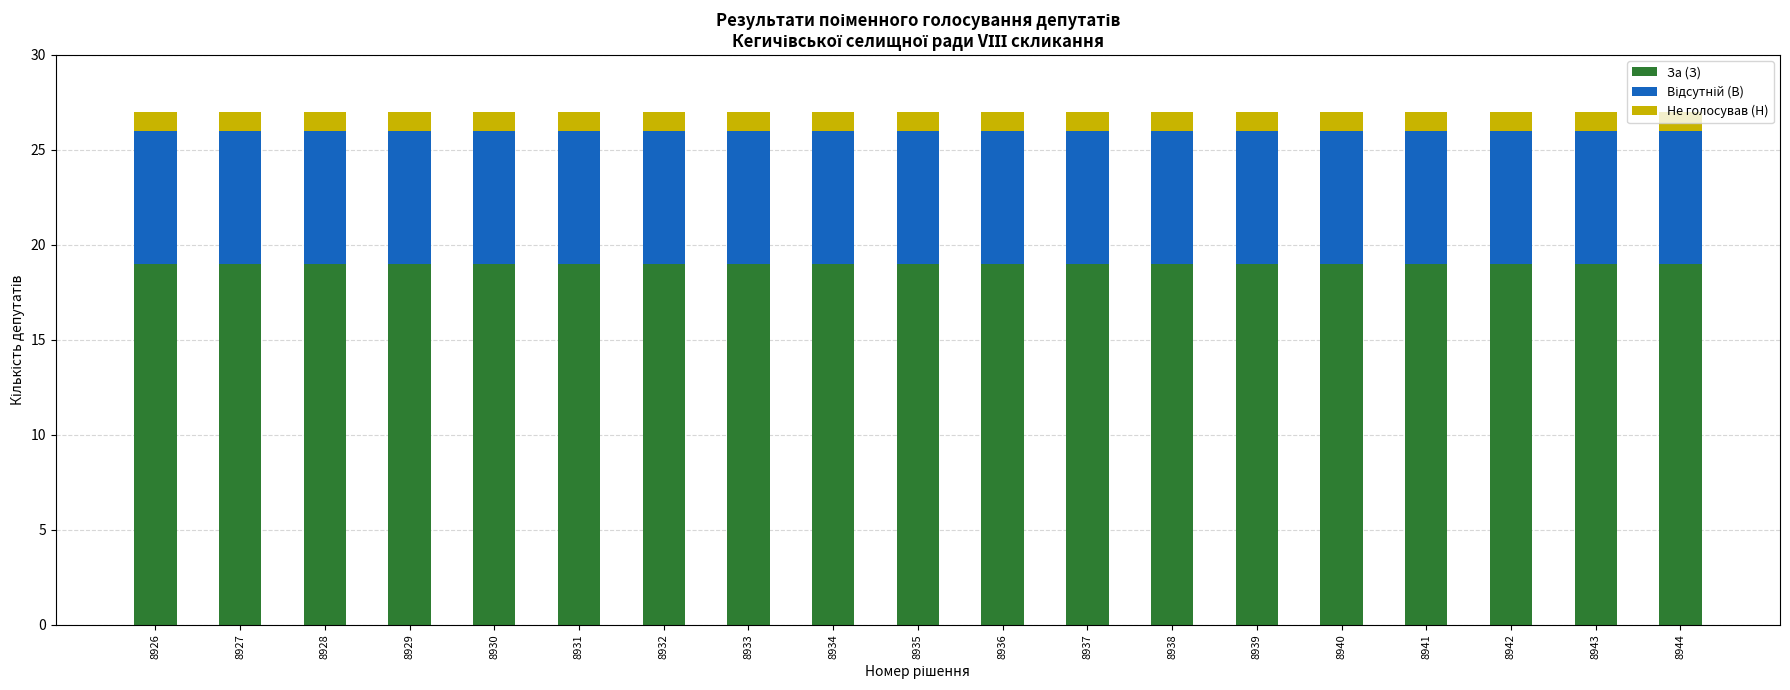

True or false: За (З) has a value of 19 at 8926.

True